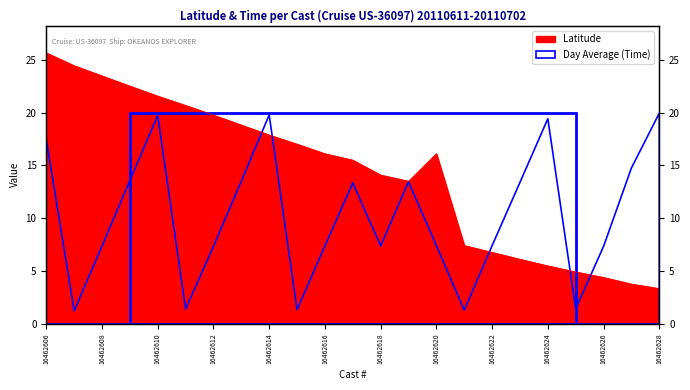

Which label corresponds to the largest value in the chart?

16462606